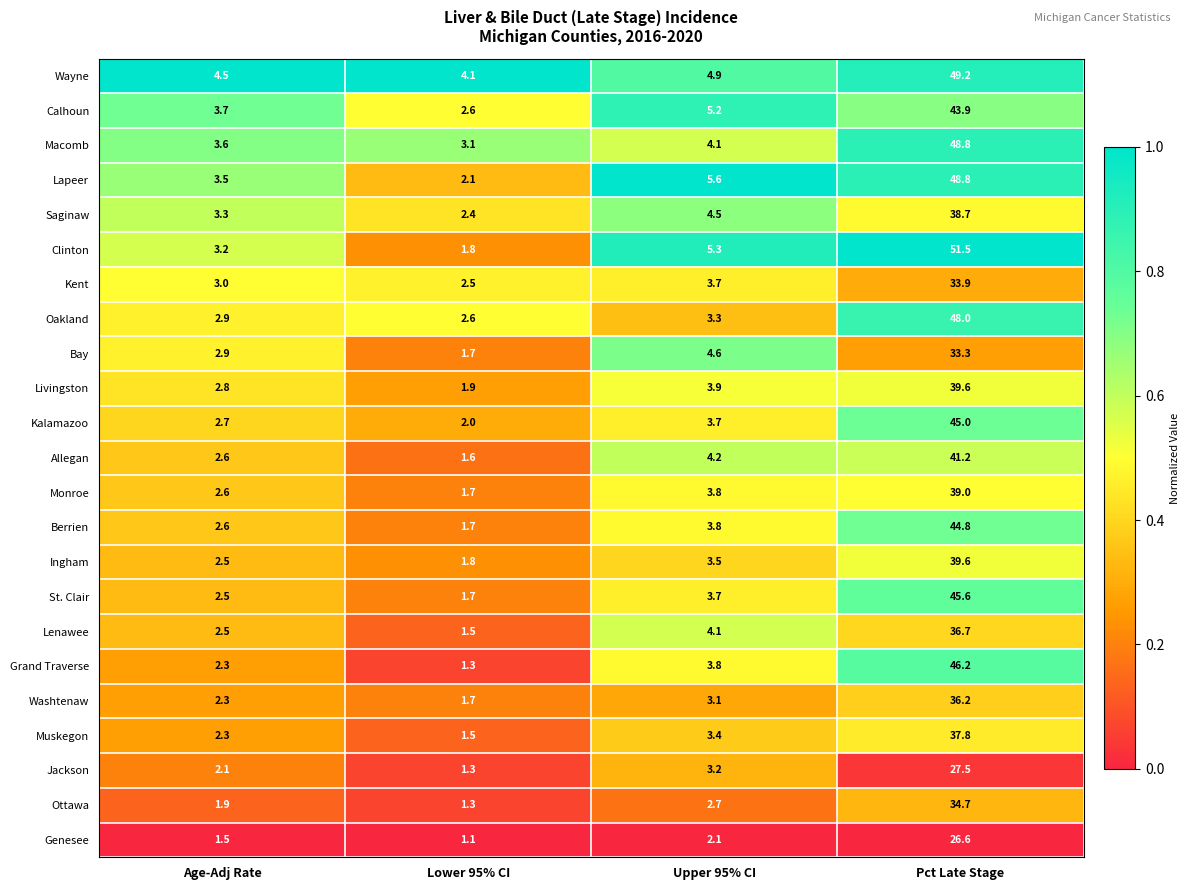

What is the difference between the maximum and second lowest values in the Muskegon series?

35.5